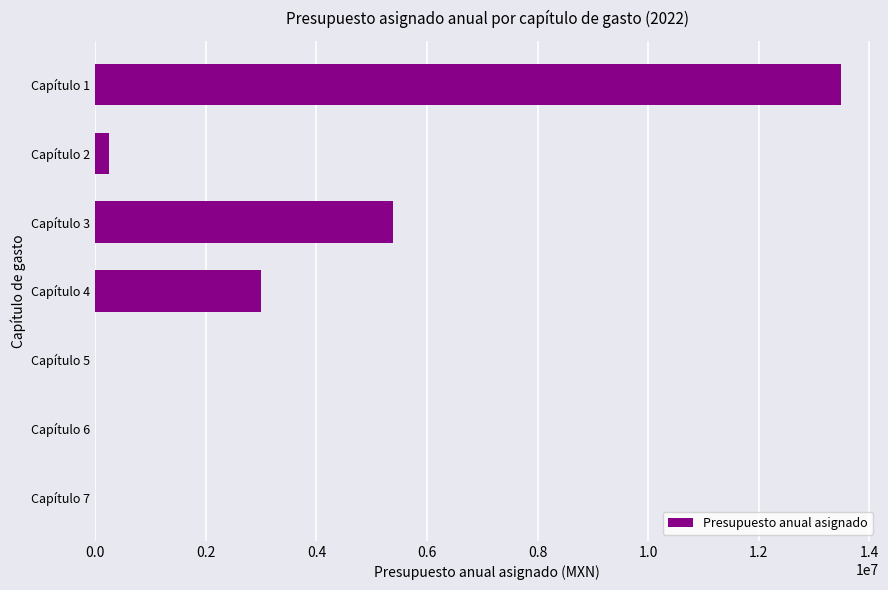

Approximately how many times larger is the value at Capítulo 1 compared to Capítulo 3?

2.5